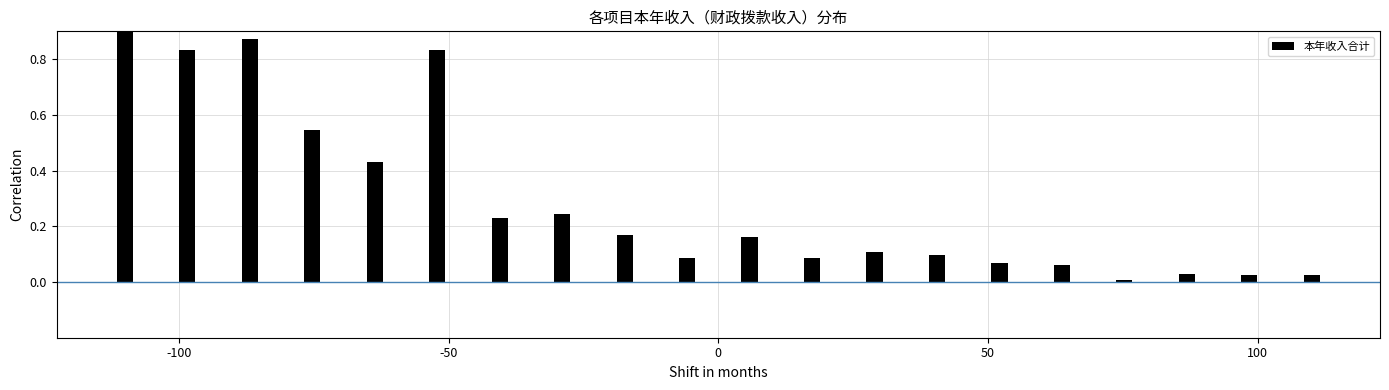

The chart shows a value of 0.0 at 10. True or false?

False